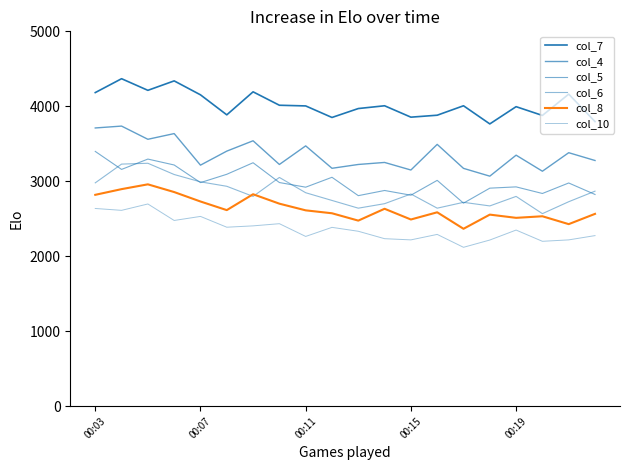

How many series are shown in this chart?

6